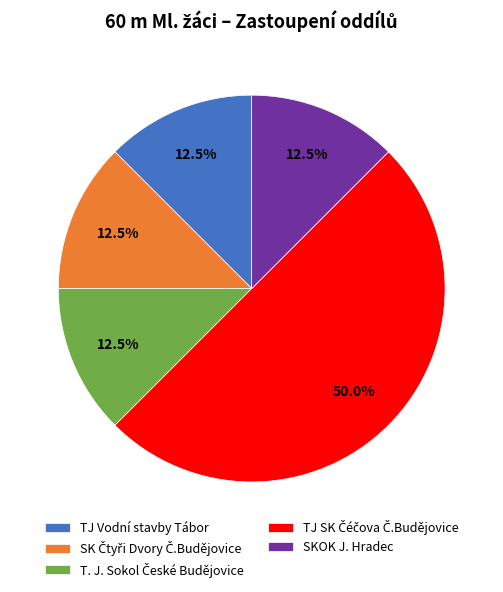

What percentage is NOT represented by TJ Vodní stavby Tábor?

87.5%